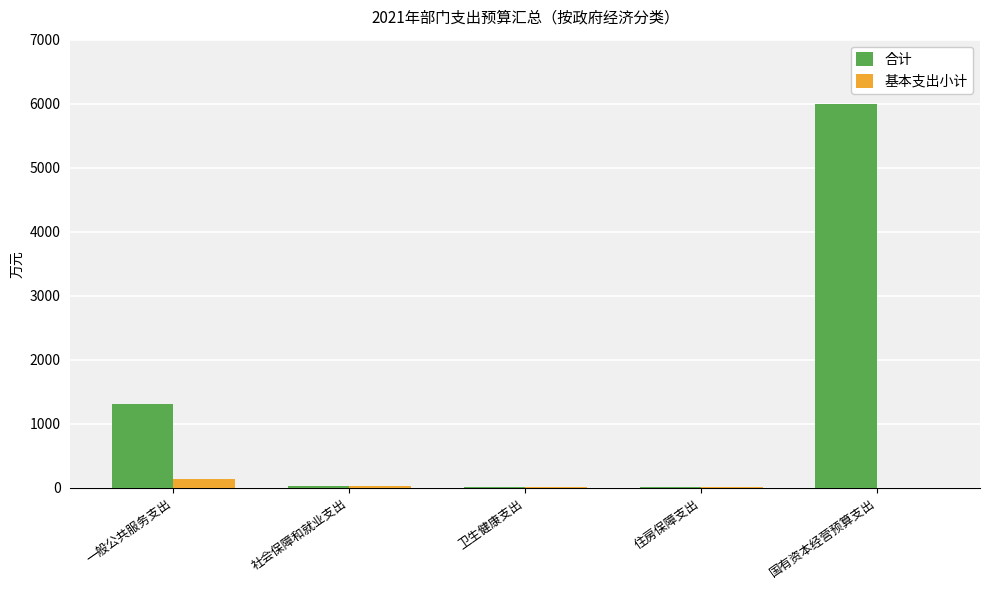

At which category does the chart reach its peak across all series?

国有资本经营预算支出